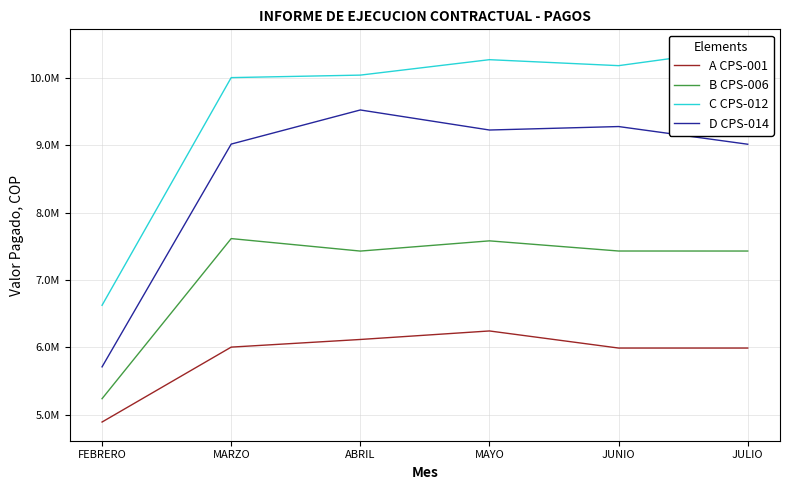

True or false: C CPS-012 and B CPS-006 intersect in this chart.

False